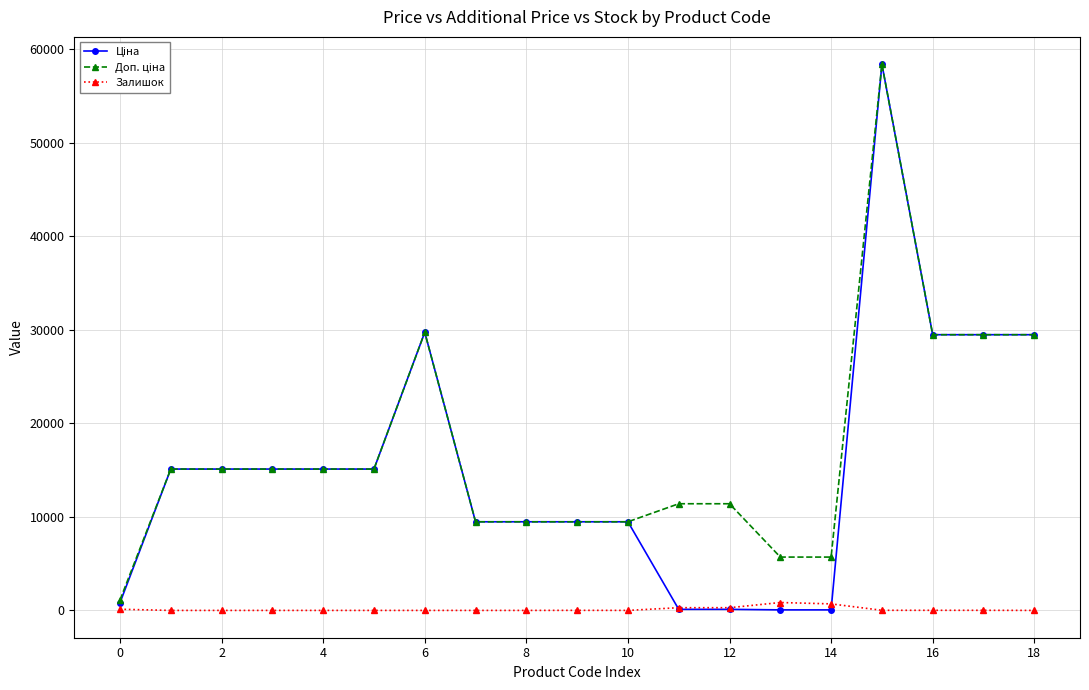

At how many categories does at least one series exceed 8664?

16